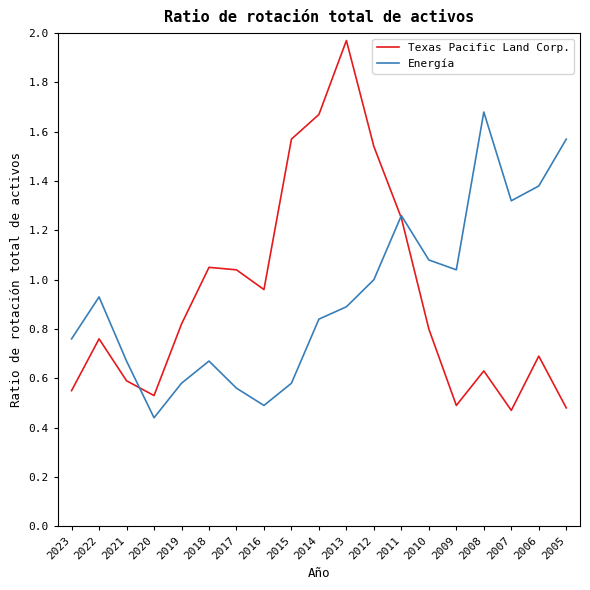

True or false: Energía has a value of 0.9 at 2019.

False